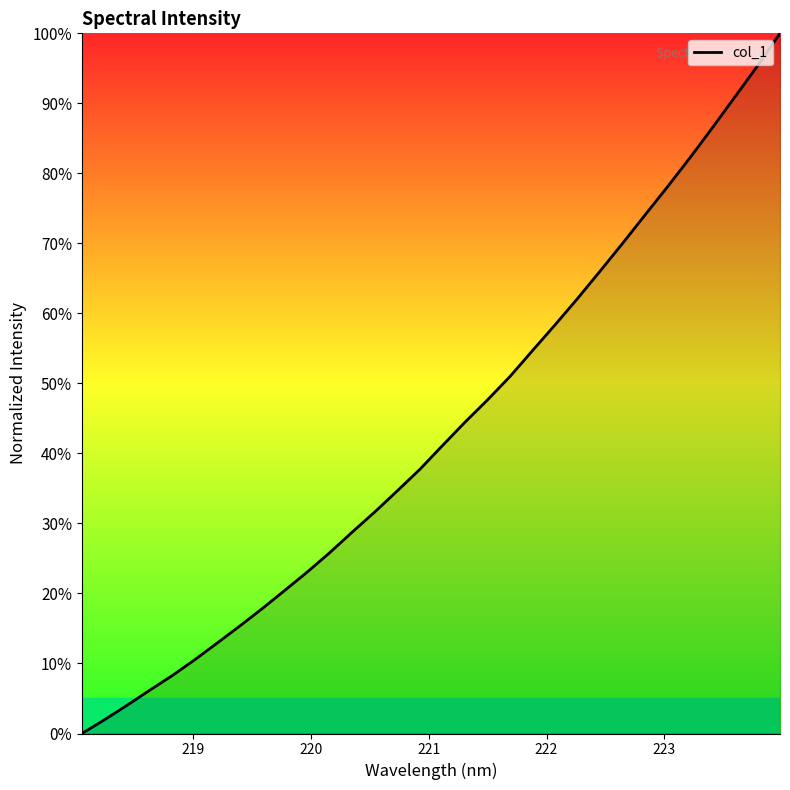

What is the difference between the maximum and minimum values?

100.0